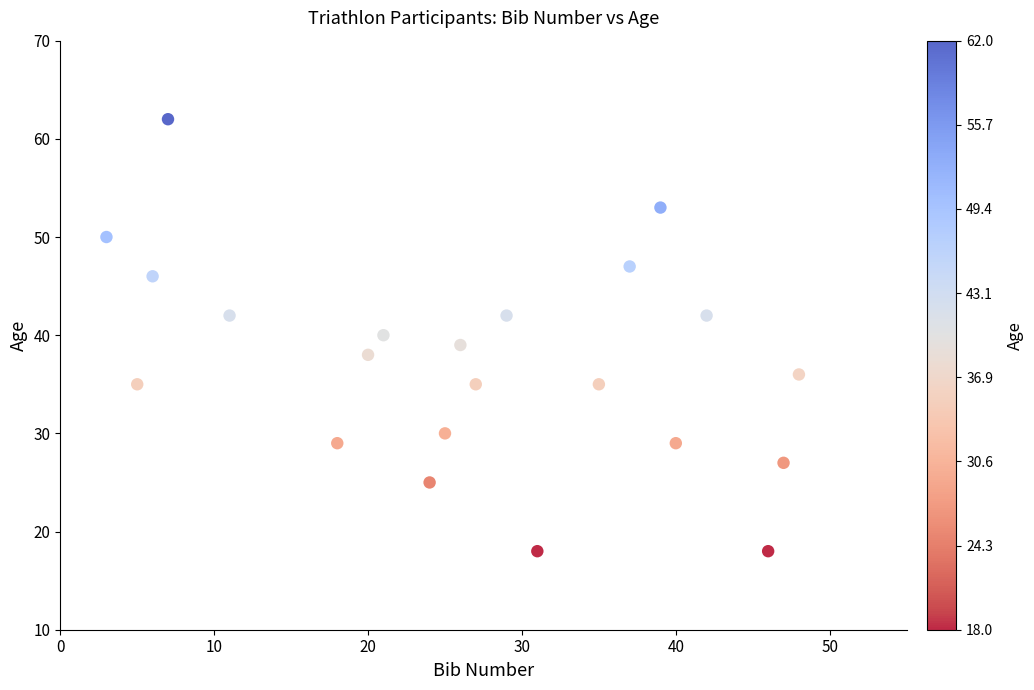

What is the range of X values (max minus min)?

45